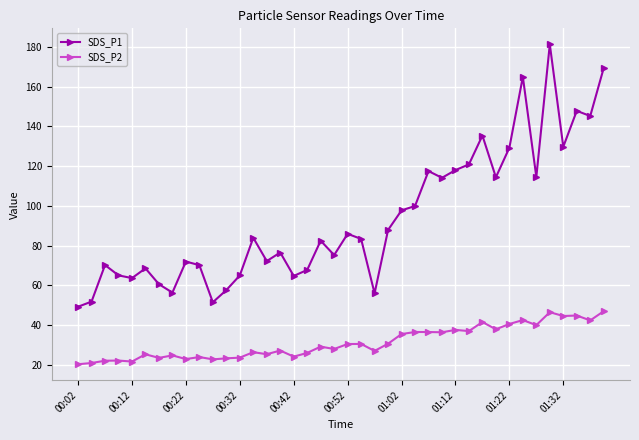

List the series in order of their overall mean, lowest first.

SDS_P2, SDS_P1